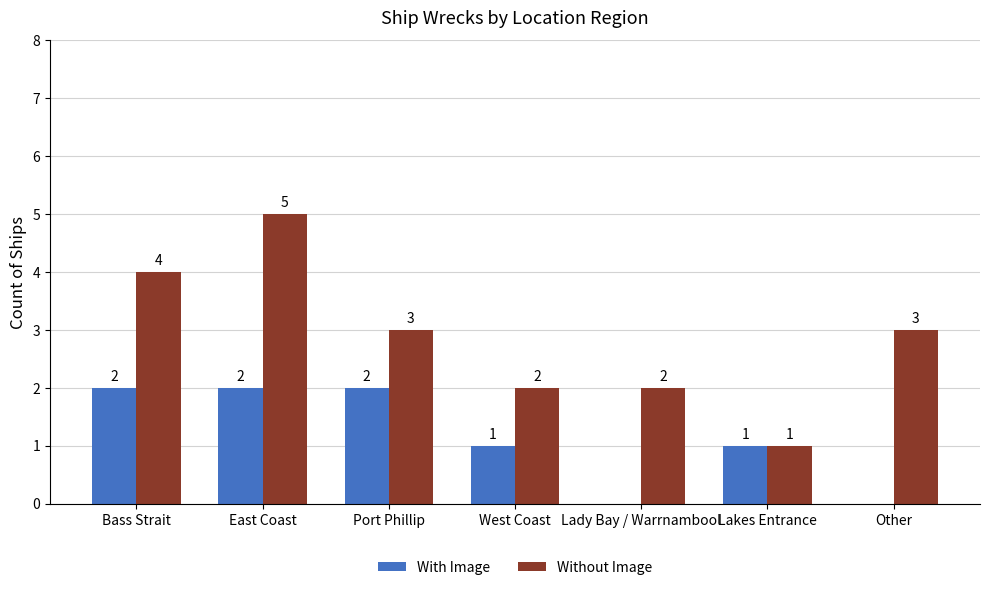

Reading left to right, transcribe all the data shown in this chart.

With Image: Bass Strait=2	East Coast=2	Port Phillip=2	West Coast=1	Lady Bay / Warrnambool=0	Lakes Entrance=1	Other=0
Without Image: Bass Strait=4	East Coast=5	Port Phillip=3	West Coast=2	Lady Bay / Warrnambool=2	Lakes Entrance=1	Other=3